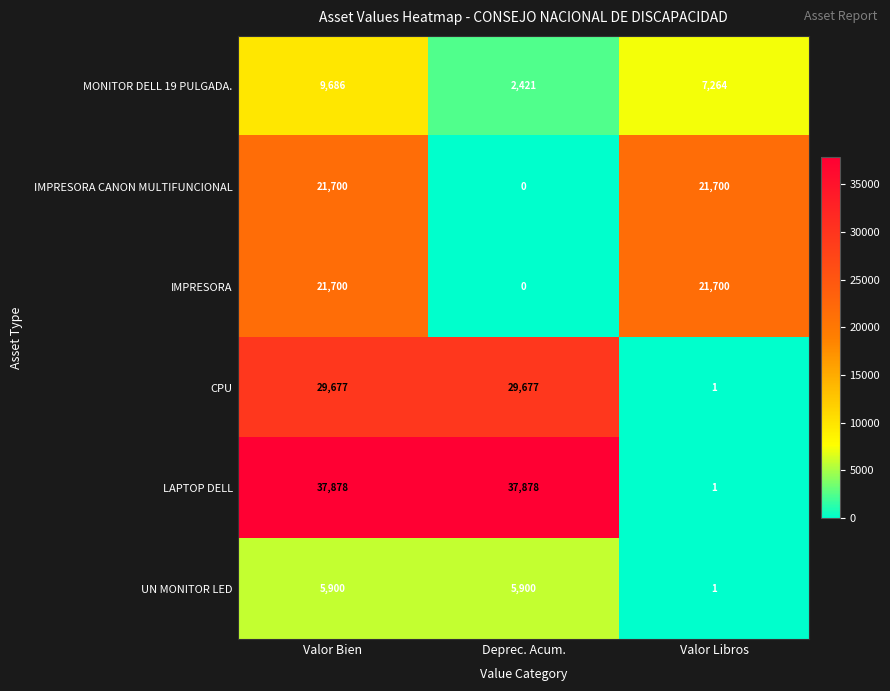

Count the MONITOR DELL 19 PULGADA. values in the range 2421 to 9686.

3